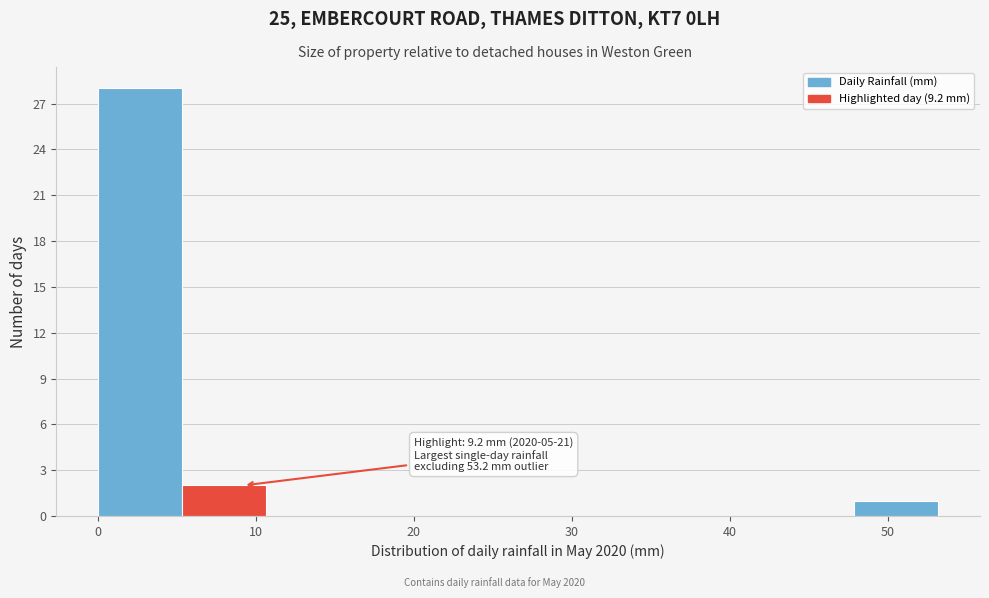

Over which range of the x-axis is the bar tallest?

0 to 5